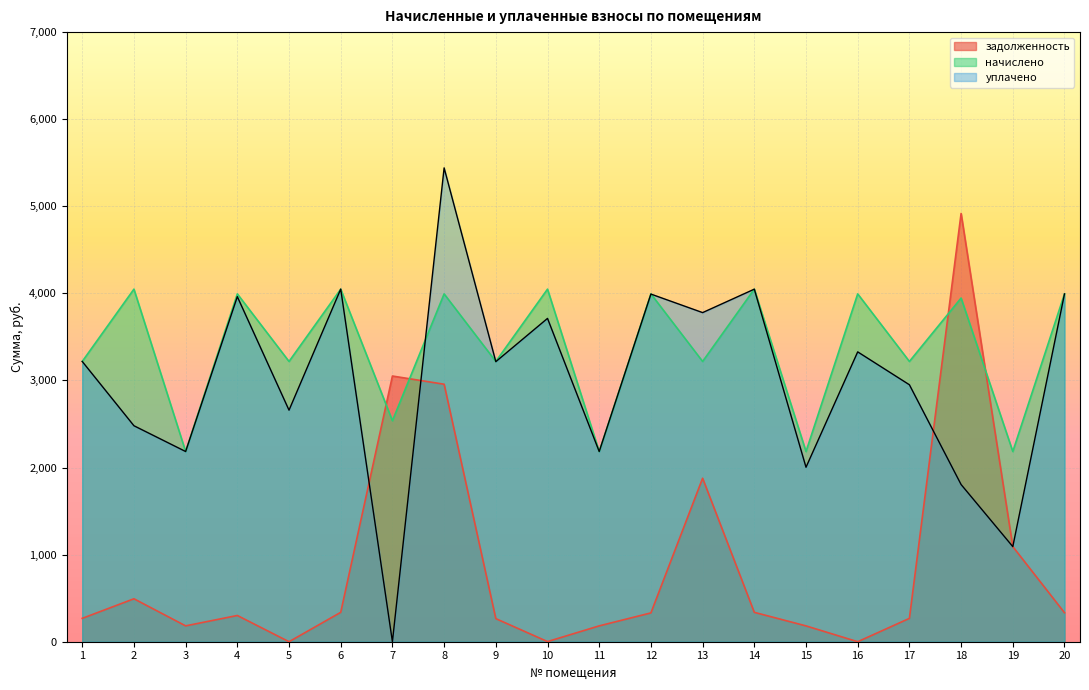

In начислено, how many points are lower than both neighbors (excluding endpoints)?

9